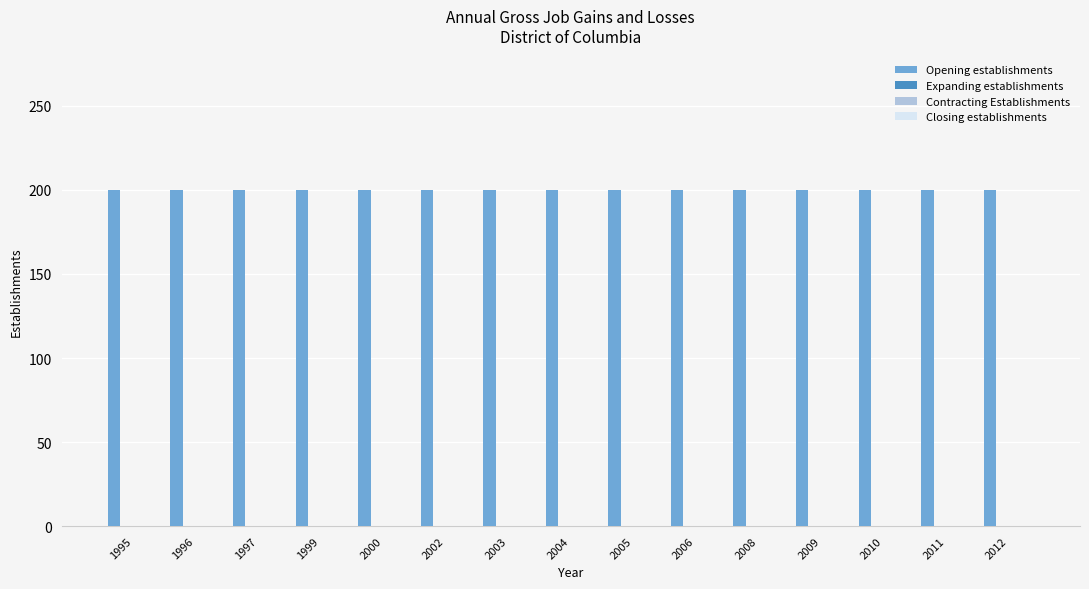

List the series in order of their peak value, highest first.

Opening establishments, Expanding establishments, Contracting Establishments, Closing establishments